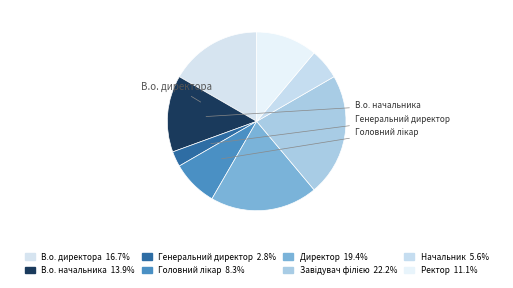

Count the number of slices in the pie.

8